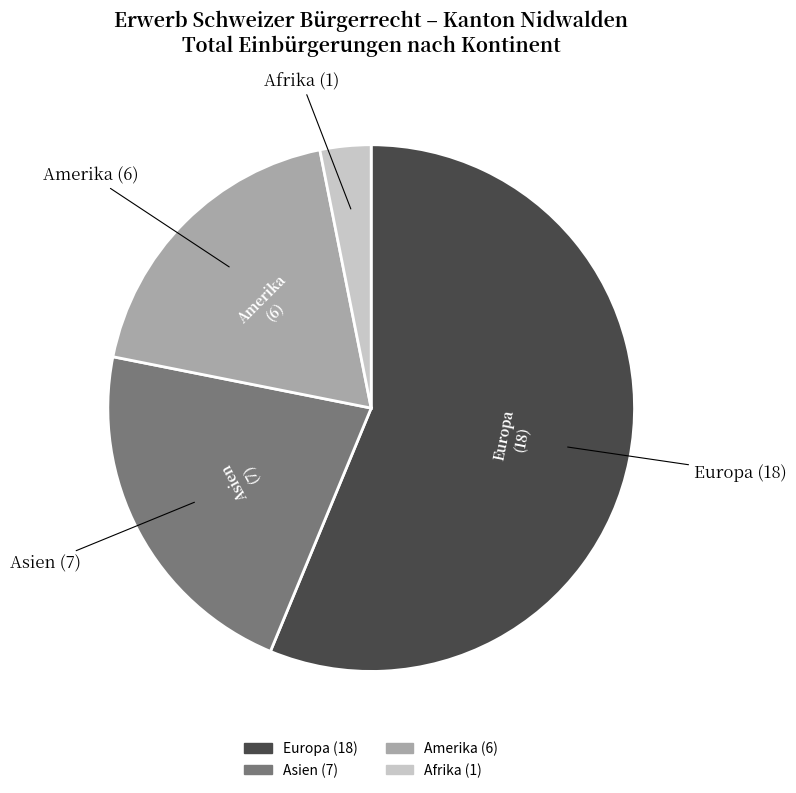

How many segments does this pie chart have?

4